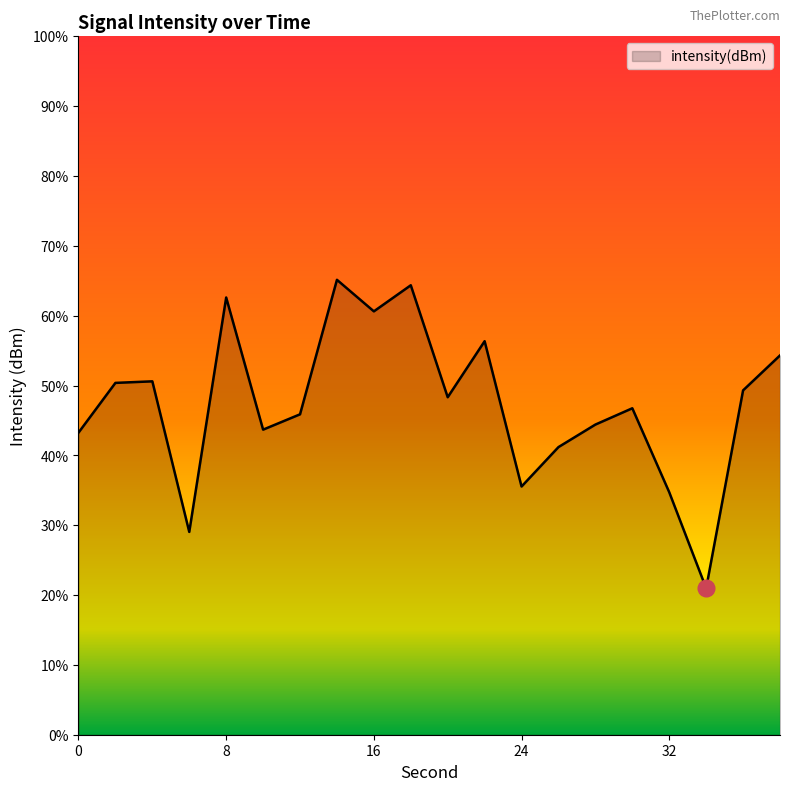

What is the value of the 4th point from the left?

-116.5